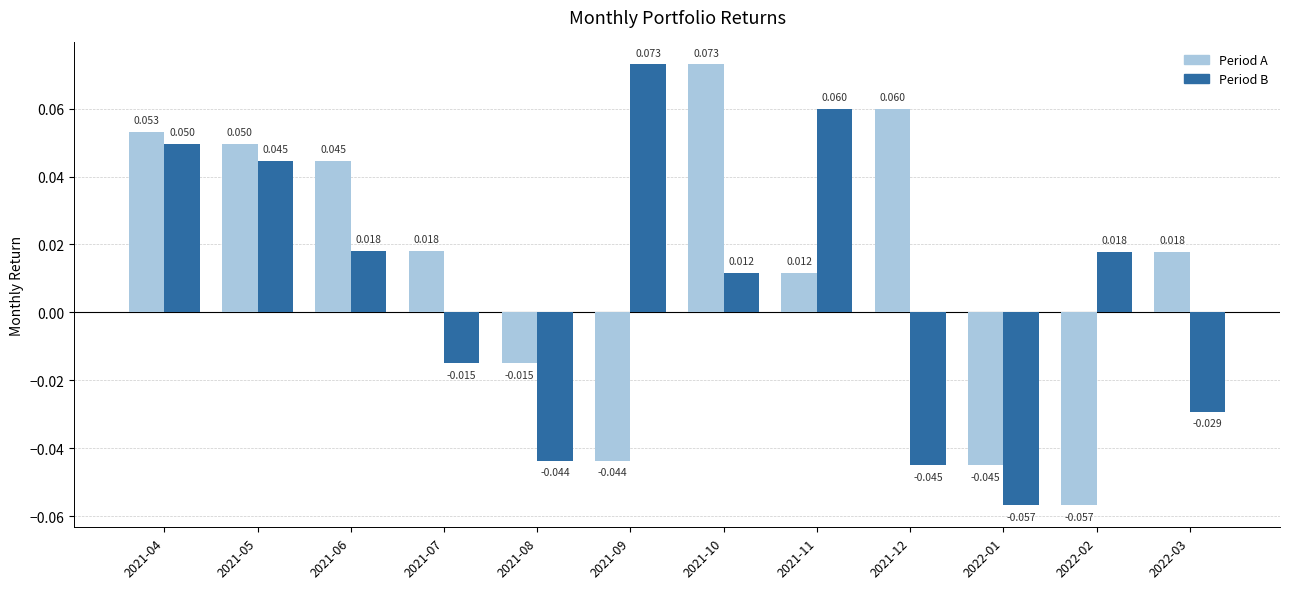

Which series has the largest total across all categories?

Period A